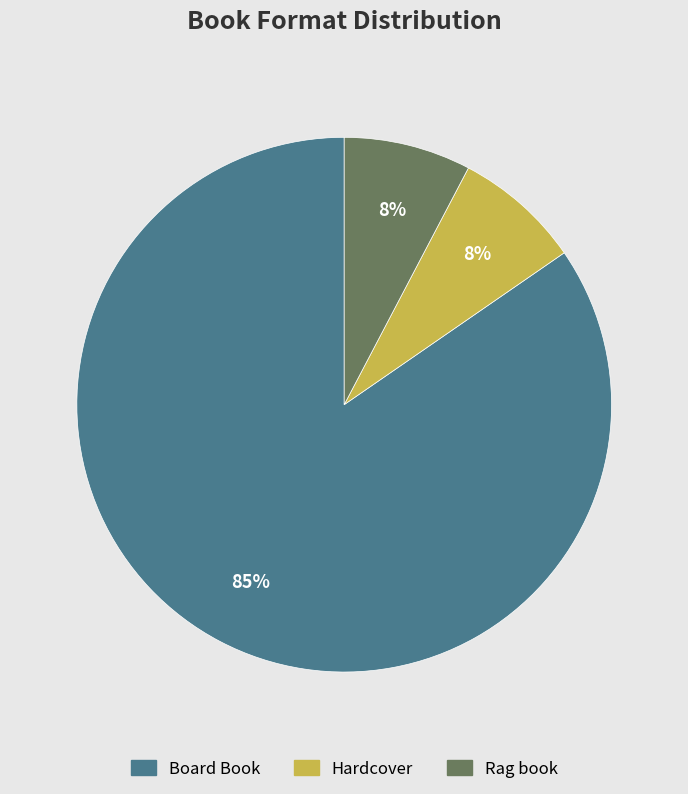

Which slice is the largest?

Board Book